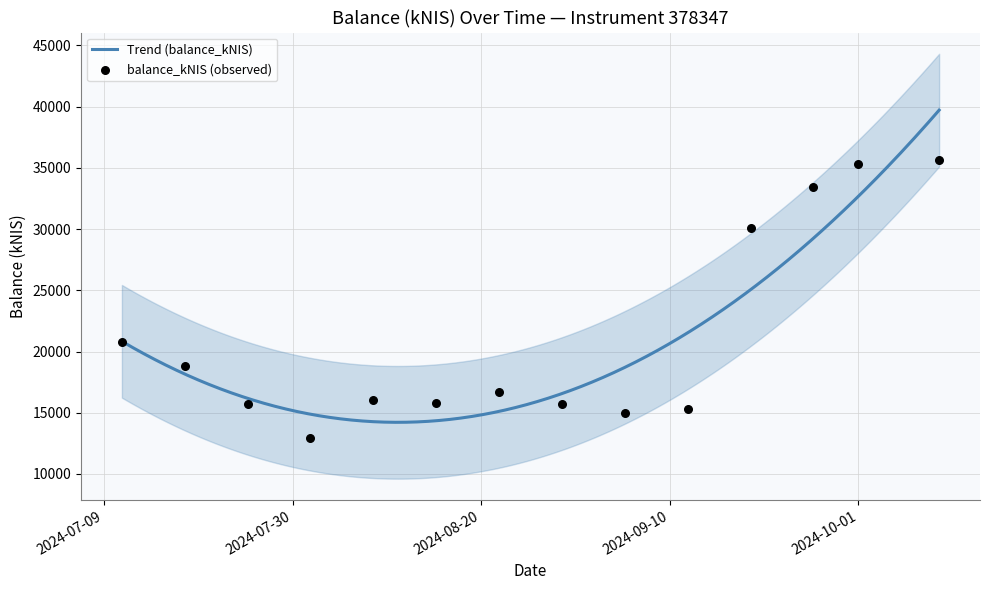

Which has a higher value, 2024-09-12 or 2024-07-18?

2024-07-18